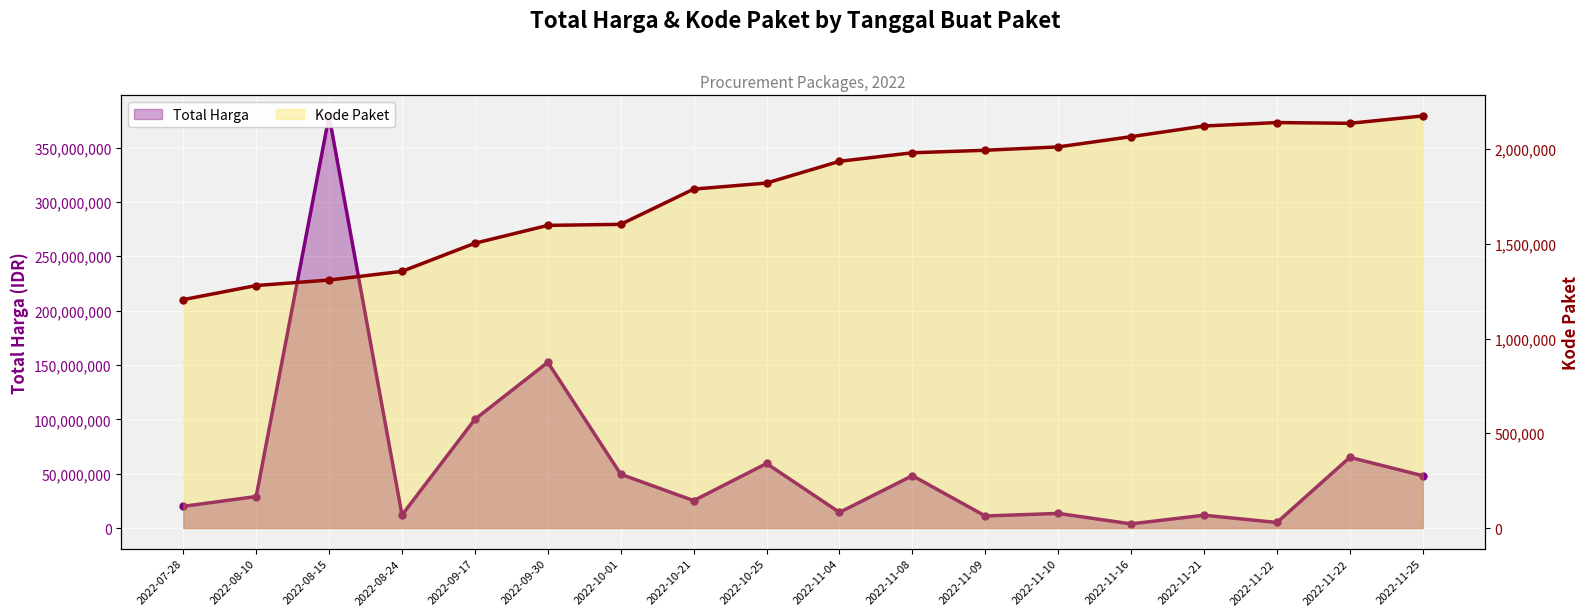

Count the number of categories in the chart.

18